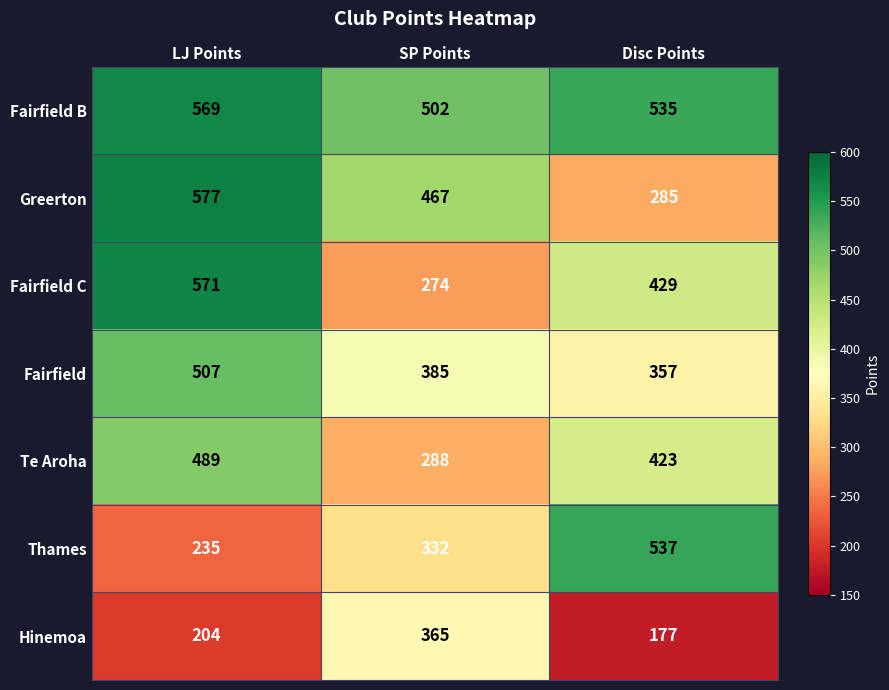

What is the total value across all series at Disc Points?

2743